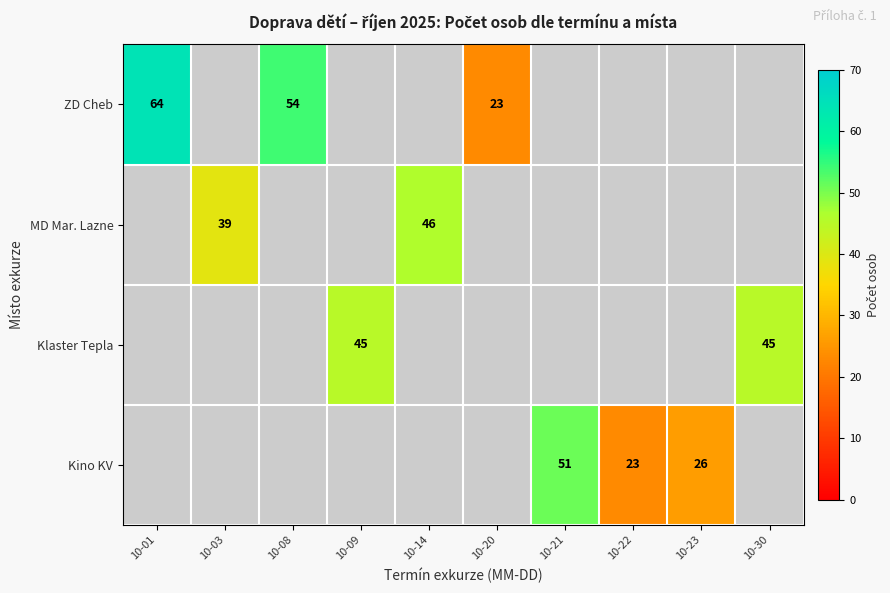

Between 10-03 and 10-01, which is larger?

10-01